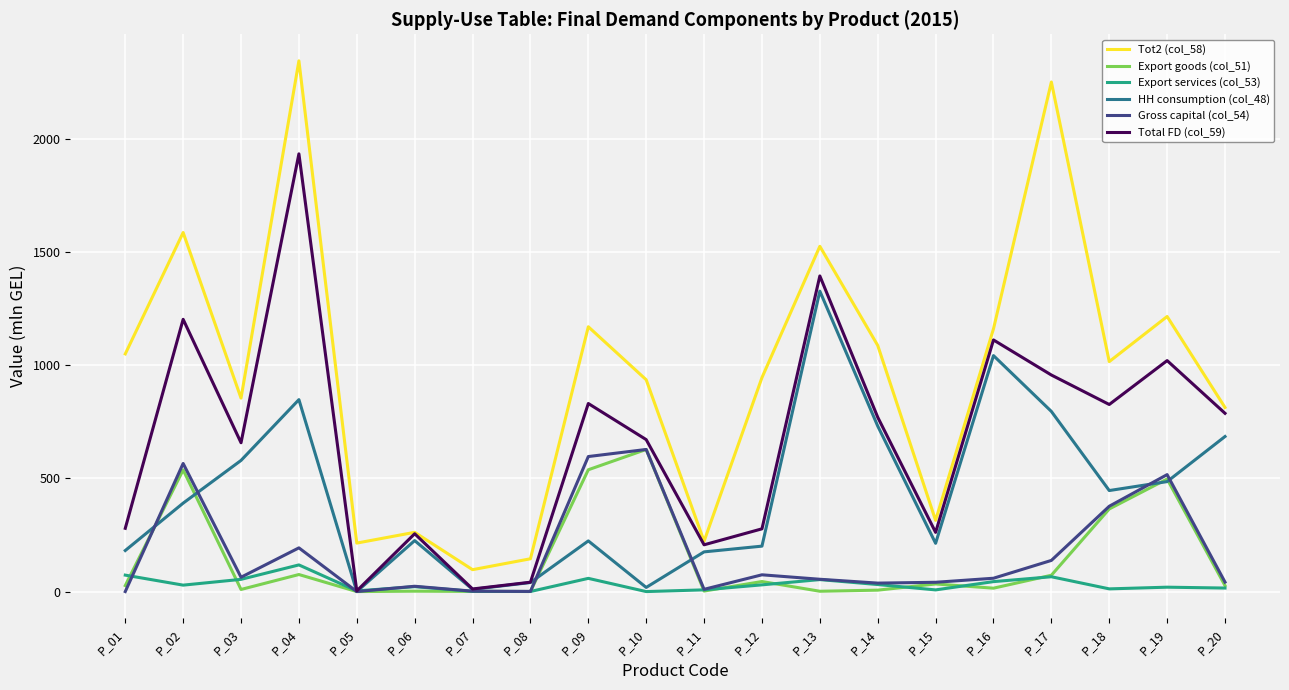

At which category does the chart reach its peak across all series?

P_04